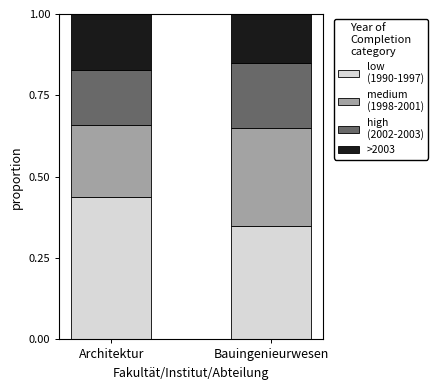

What is the total value across all series at Bauingenieurwesen?

1.0